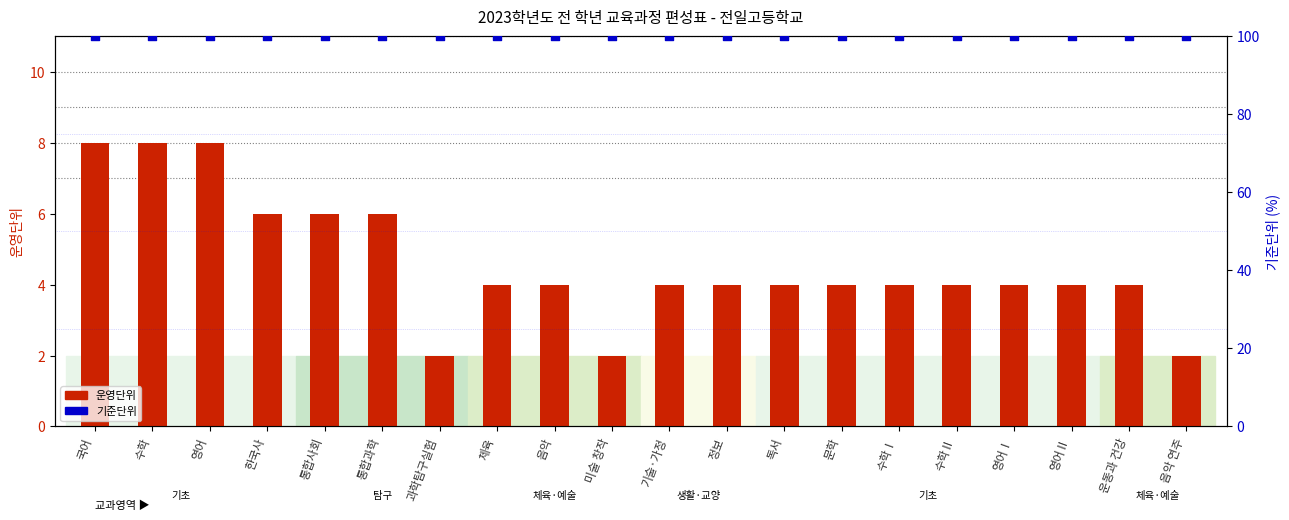

Which series has the largest total across all categories?

기준단위 (상위)